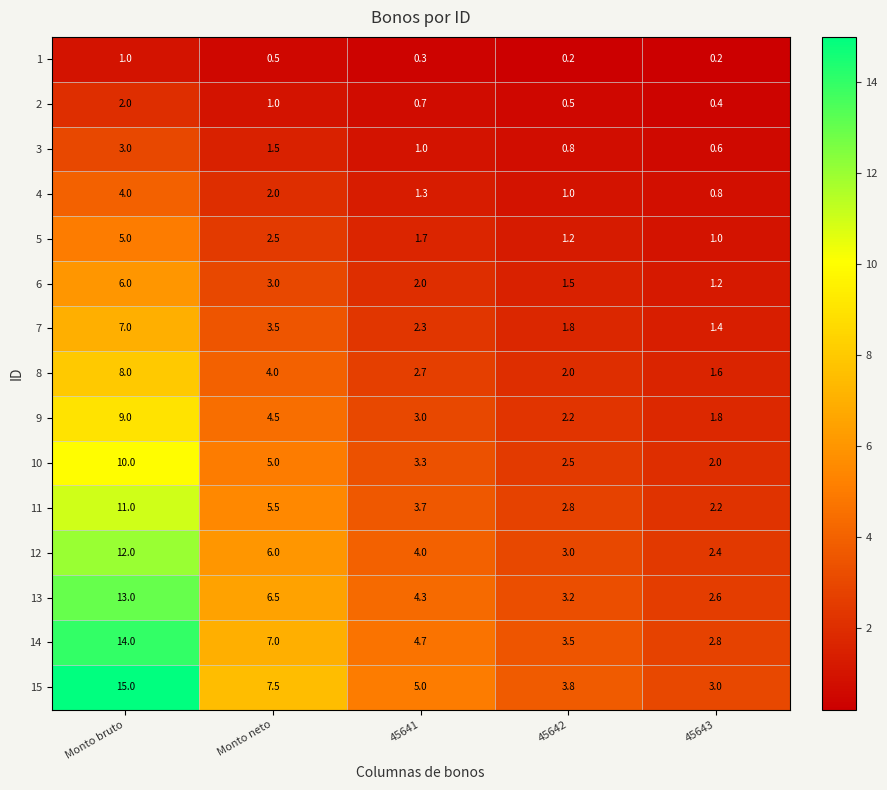

Which series has the widest spread of values?

15